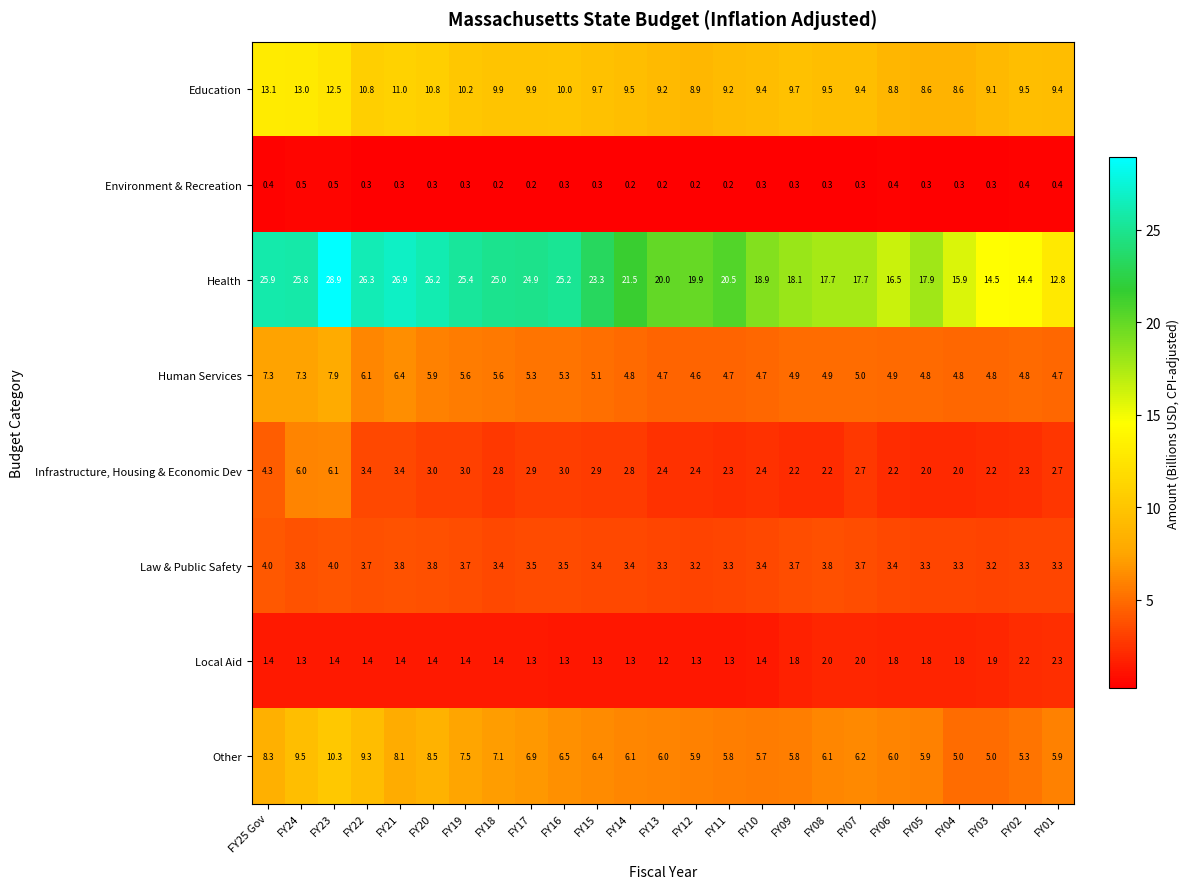

The Local Aid series shows 0.7 at FY09. True or false?

False